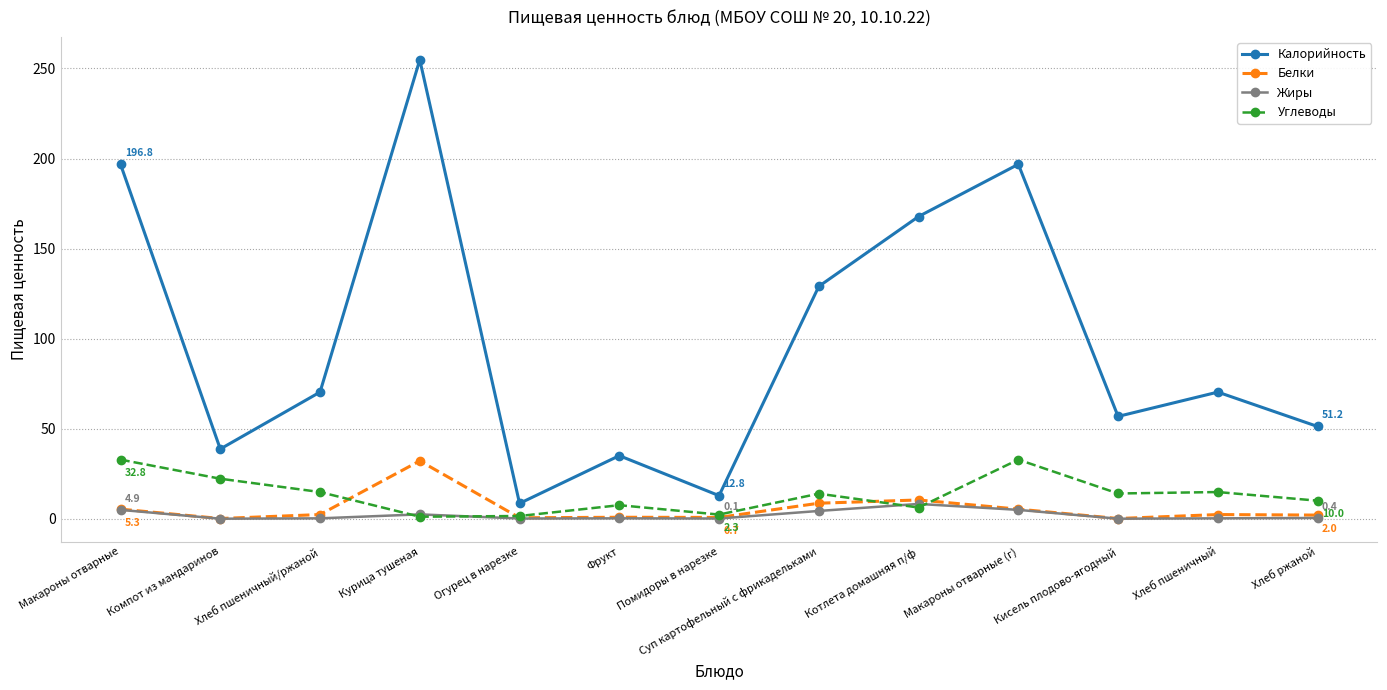

What is the lowest value of the Калорийность series?

8.5